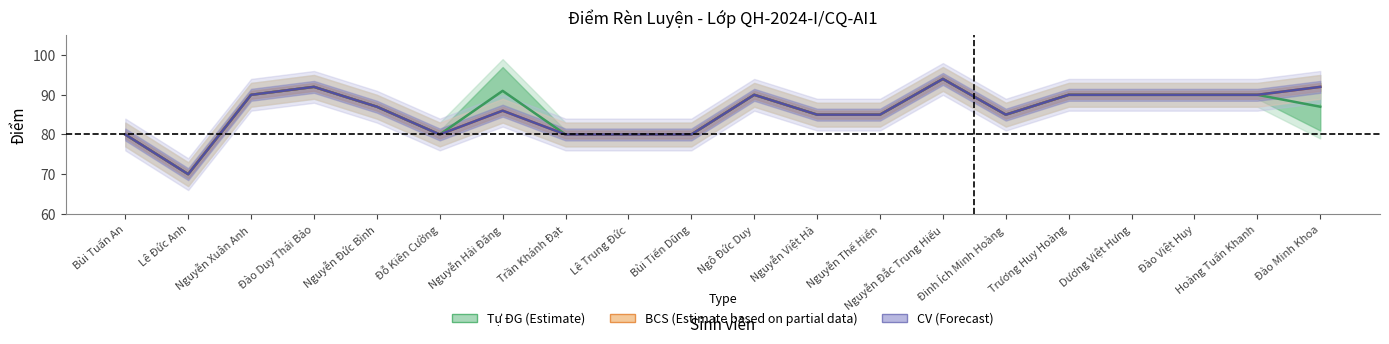

Between Bùi Tuấn An and Lê Trung Đức, which series saw the biggest shift?

BCS